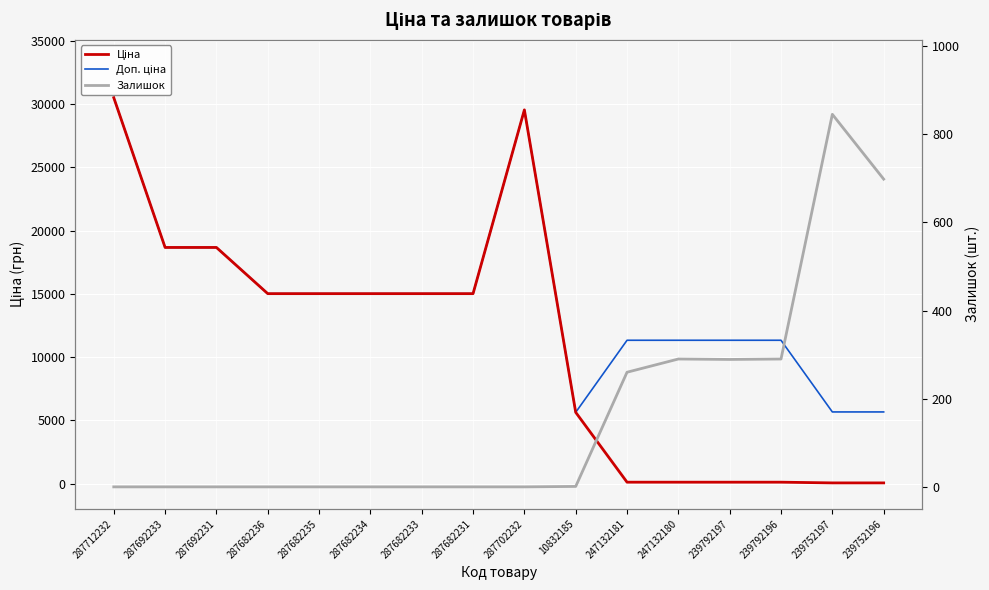

How many data points in Залишок are above 0?

7